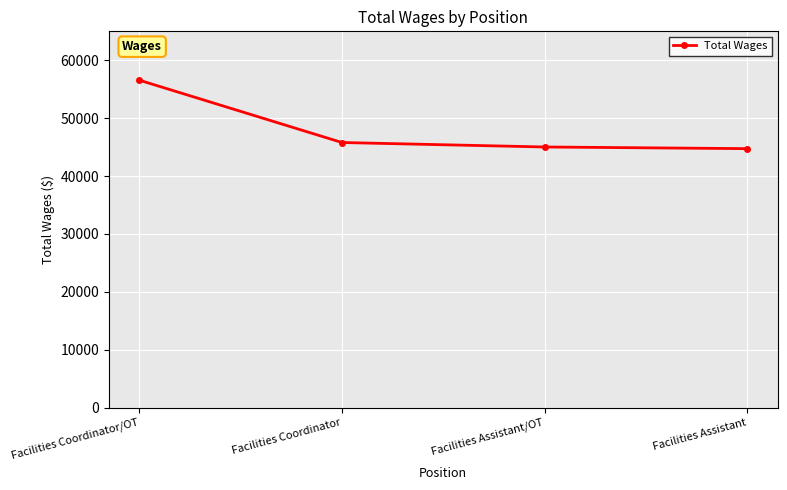

The value at Facilities Coordinator/OT is 97980. True or false?

False